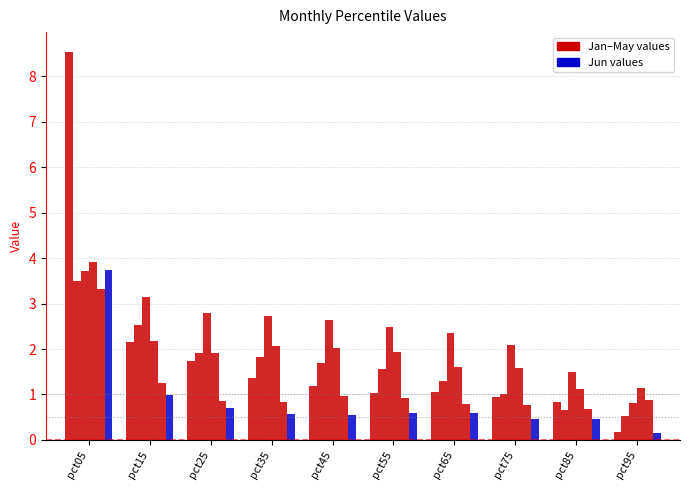

Reading left to right, extract all data points from this chart.

Jan: 8.5	2.2	1.7	1.4	1.2	1.0	1.1	0.9	0.8	0.2
Feb: 3.5	2.5	1.9	1.8	1.7	1.6	1.3	1.0	0.7	0.5
Mar: 3.7	3.1	2.8	2.7	2.6	2.5	2.3	2.1	1.5	0.8
Apr: 3.9	2.2	1.9	2.1	2.0	1.9	1.6	1.6	1.1	1.1
May: 3.3	1.3	0.9	0.8	1.0	0.9	0.8	0.8	0.7	0.9
Jun: 3.7	1.0	0.7	0.6	0.6	0.6	0.6	0.5	0.5	0.1